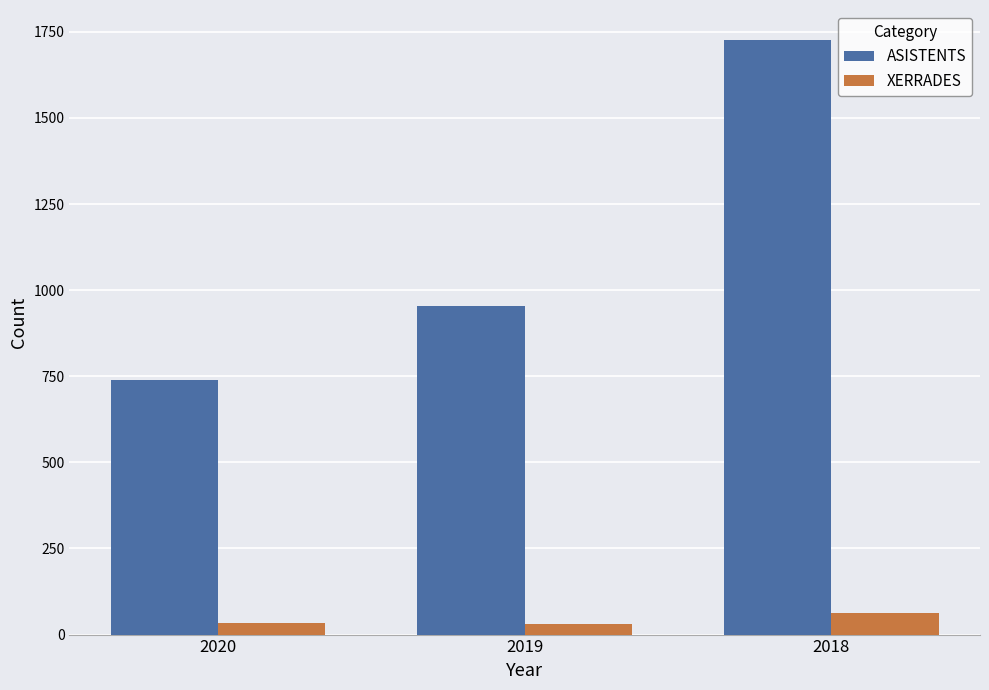

What is the value of the XERRADES bar at the 1st from the left?

33